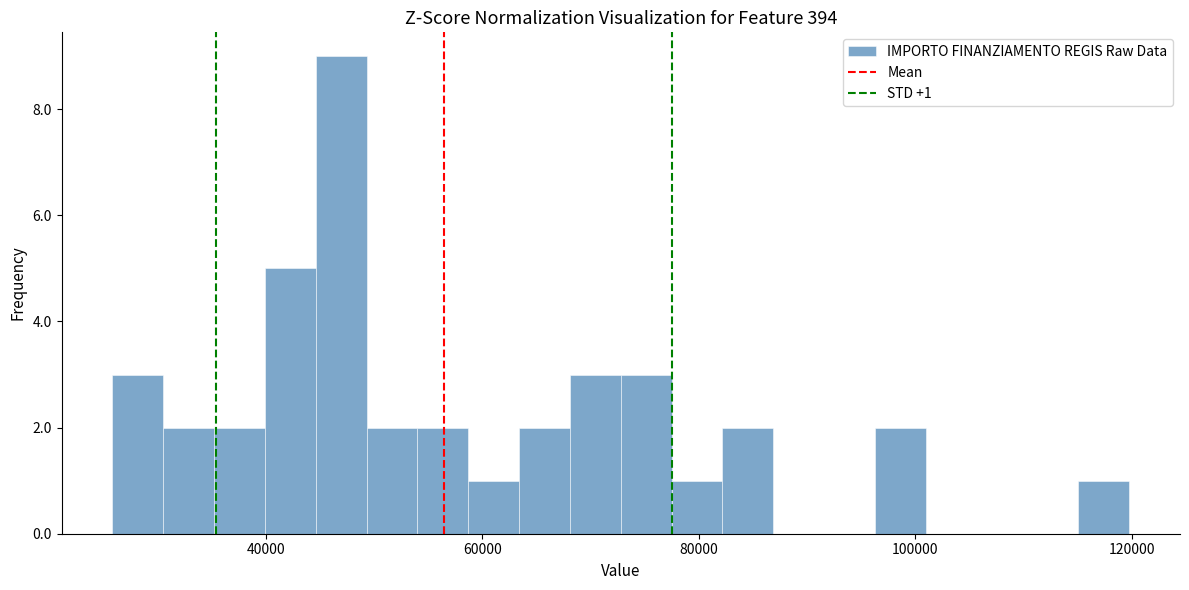

Around what value on the x-axis is the tallest bar? Give the approximate position of its centre, as read against the axis.

46000